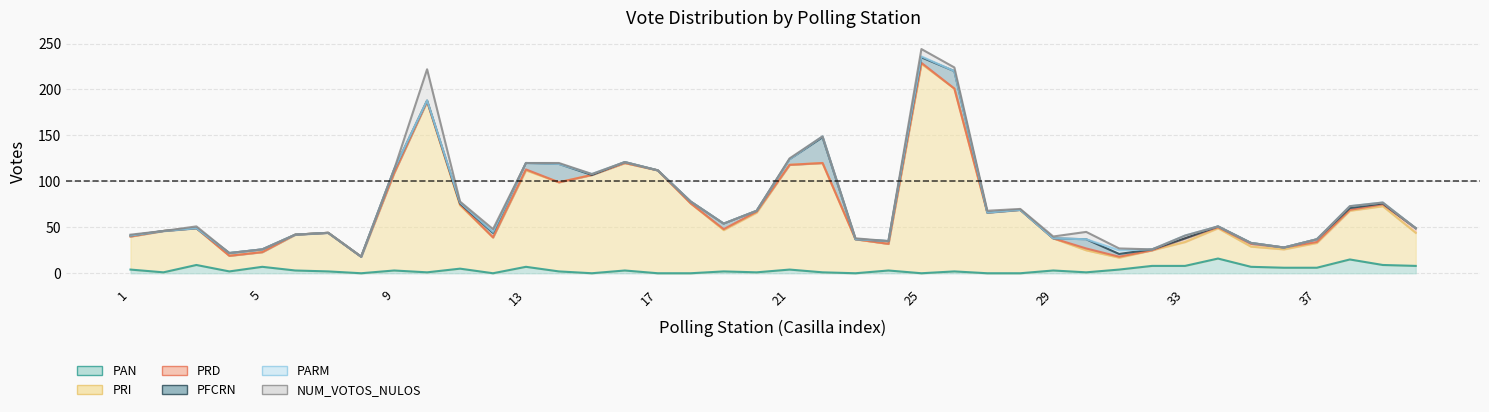

What is the difference between the maximum and minimum values in the PRI series?

215